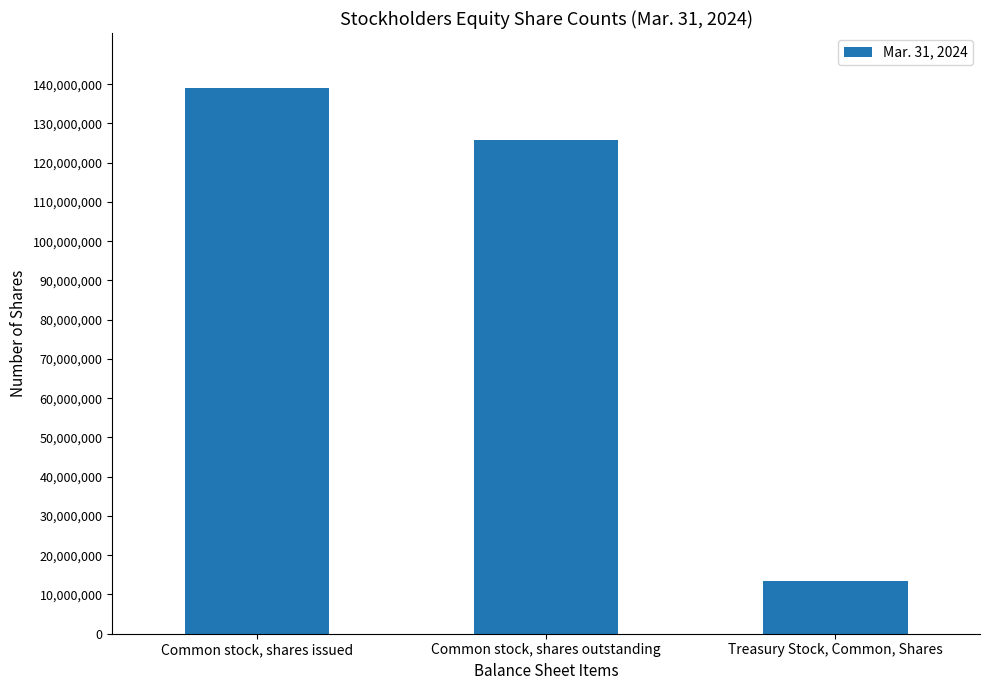

What is the sum of all values?

278275054